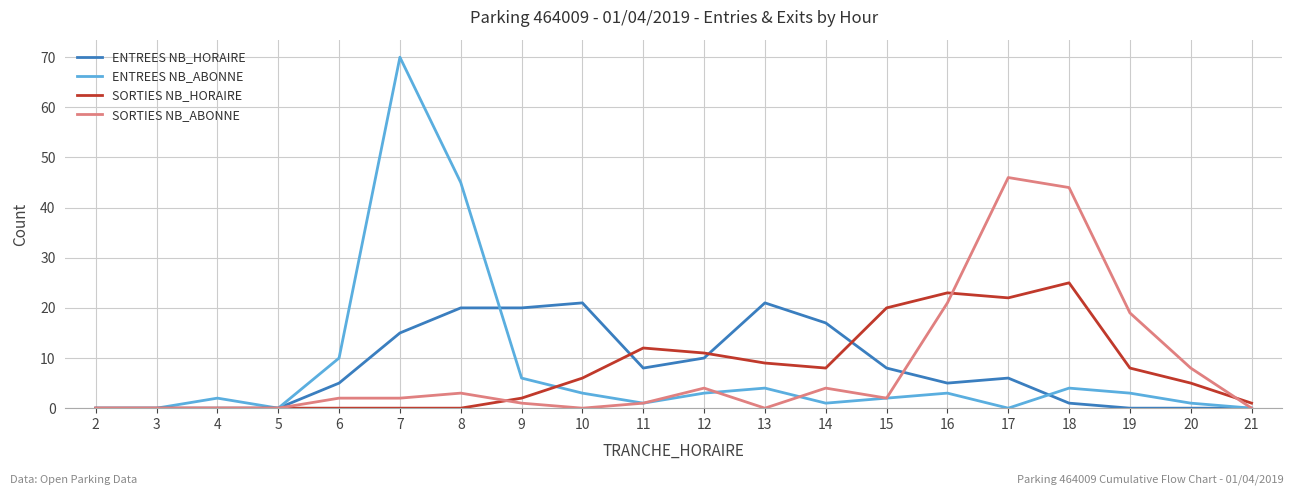

Between 18 and 21, which series saw the biggest shift?

SORTIES NB_ABONNE